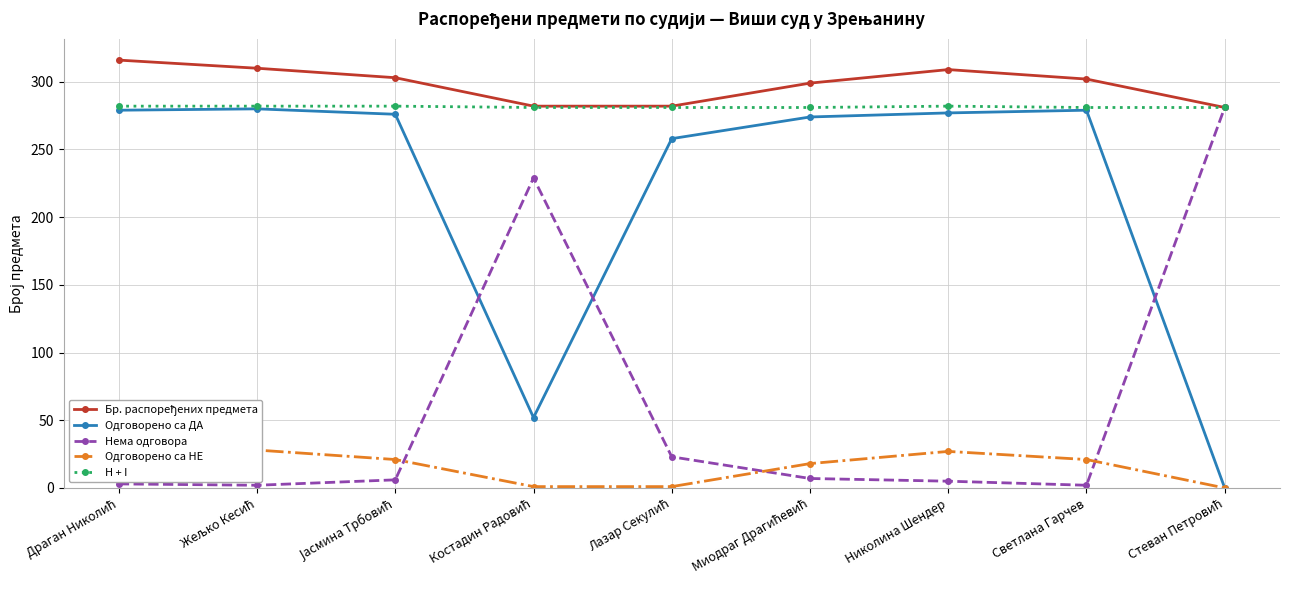

List the series in order of their peak value, highest first.

Бр. распоређених предмета, H + I, Нема одговора, Одговорено са ДА, Одговорено са НЕ